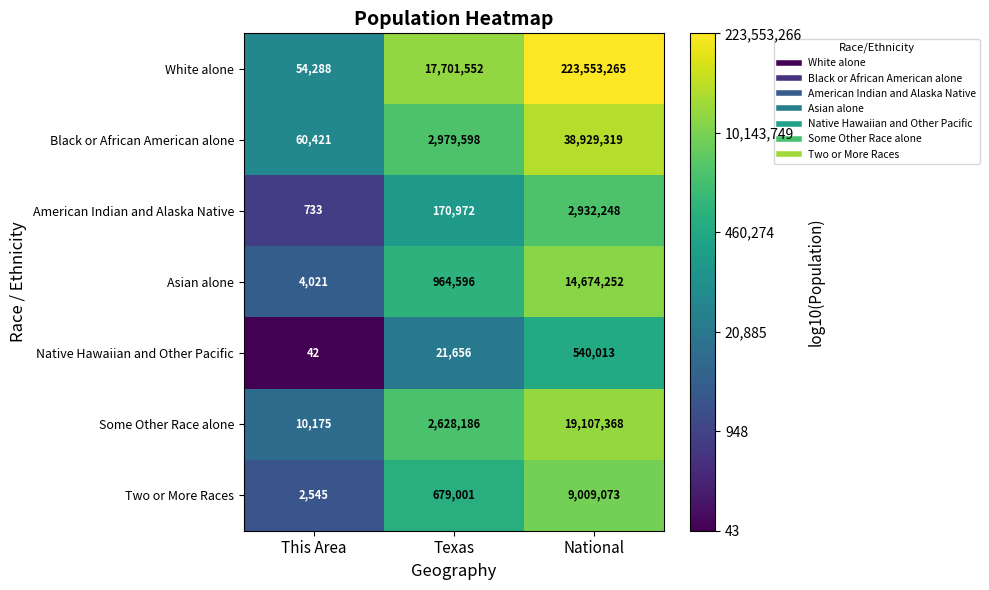

Is the value of Black or African American alone at This Area greater than the value of Two or More Races at National?

No